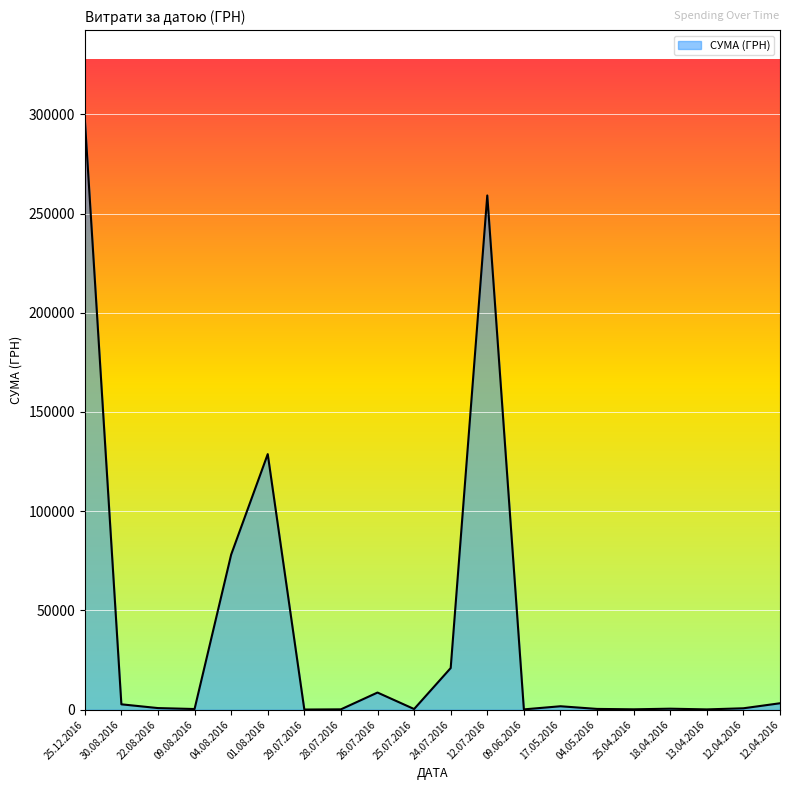

Approximately how many times larger is the value at 25.04.2016 compared to 04.05.2016?

0.5